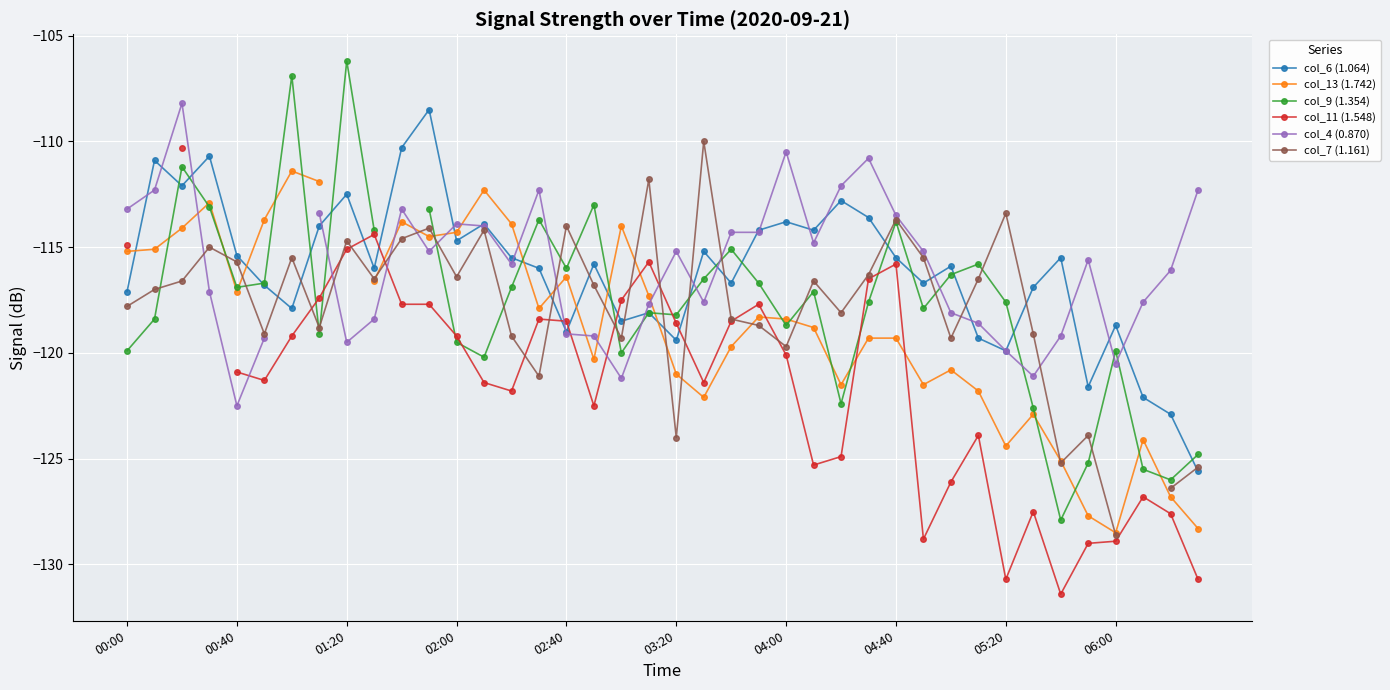

Read the col_7 (1.161) value at 22.

-118.4